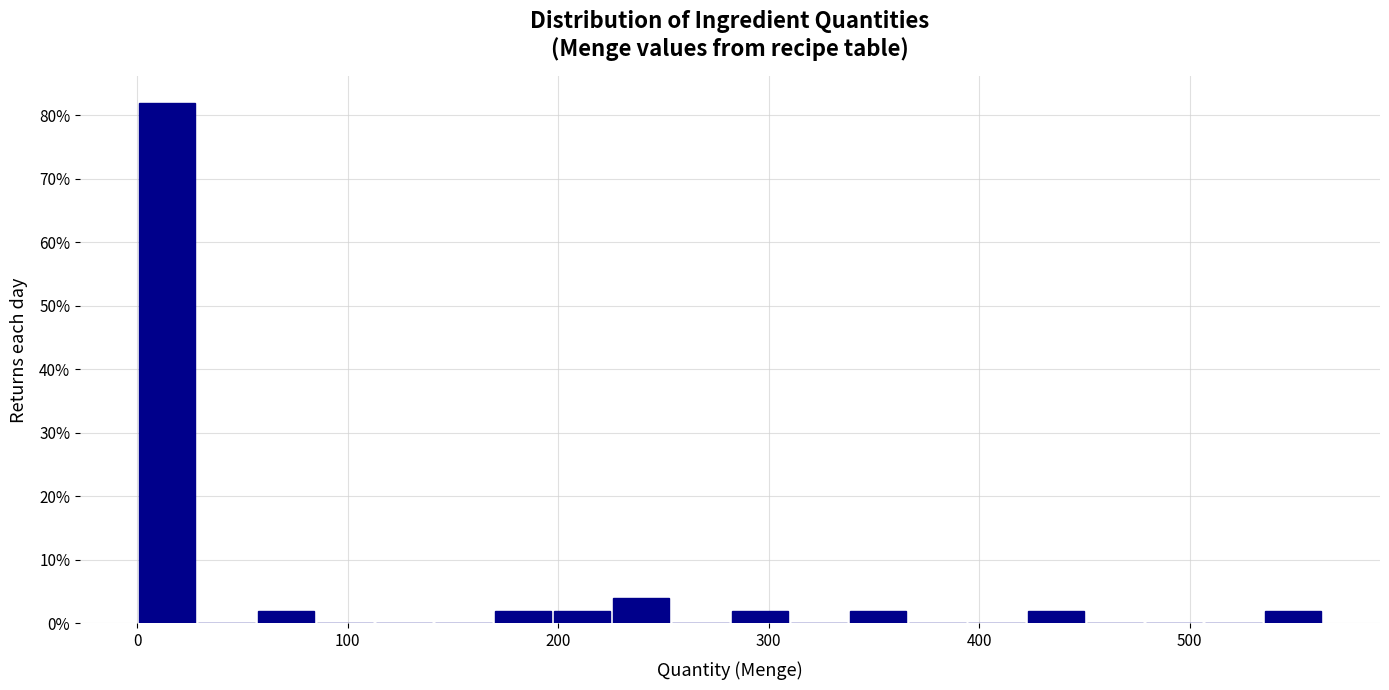

Around what value on the x-axis is the tallest bar? Give the approximate position of its centre, as read against the axis.

10